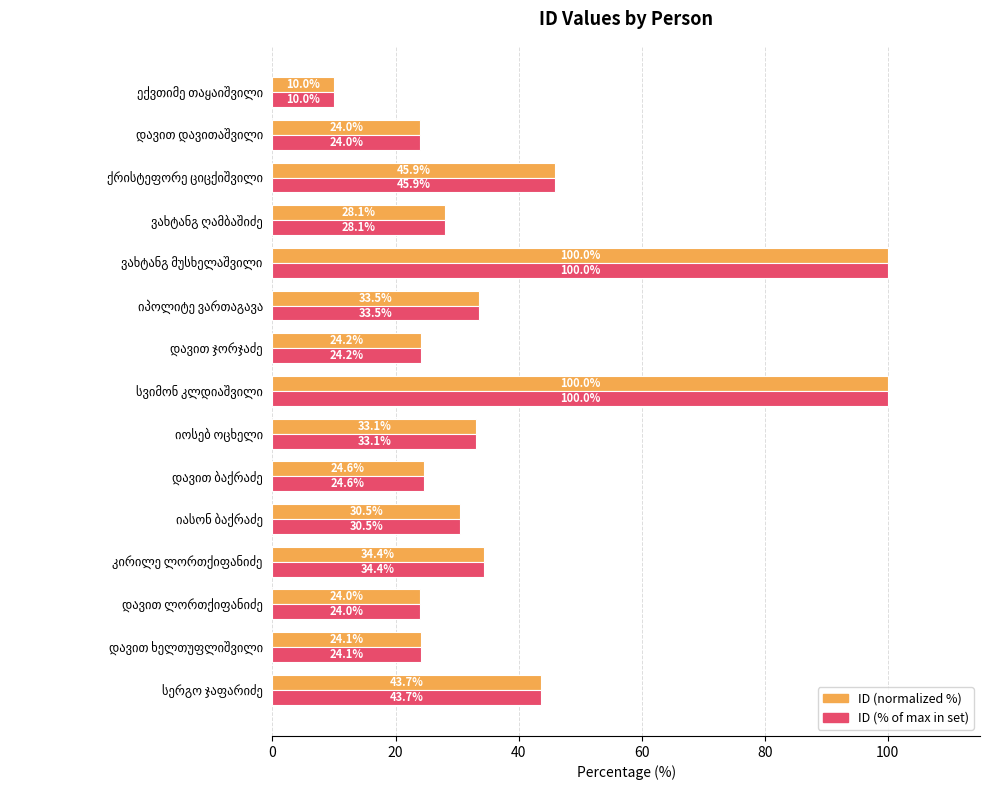

What is the smallest value displayed?

10.0